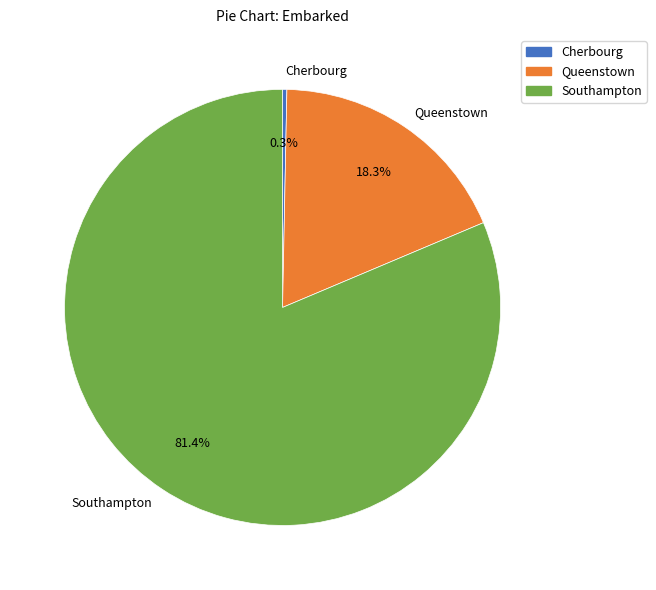

Between Southampton and Cherbourg, which is larger?

Southampton